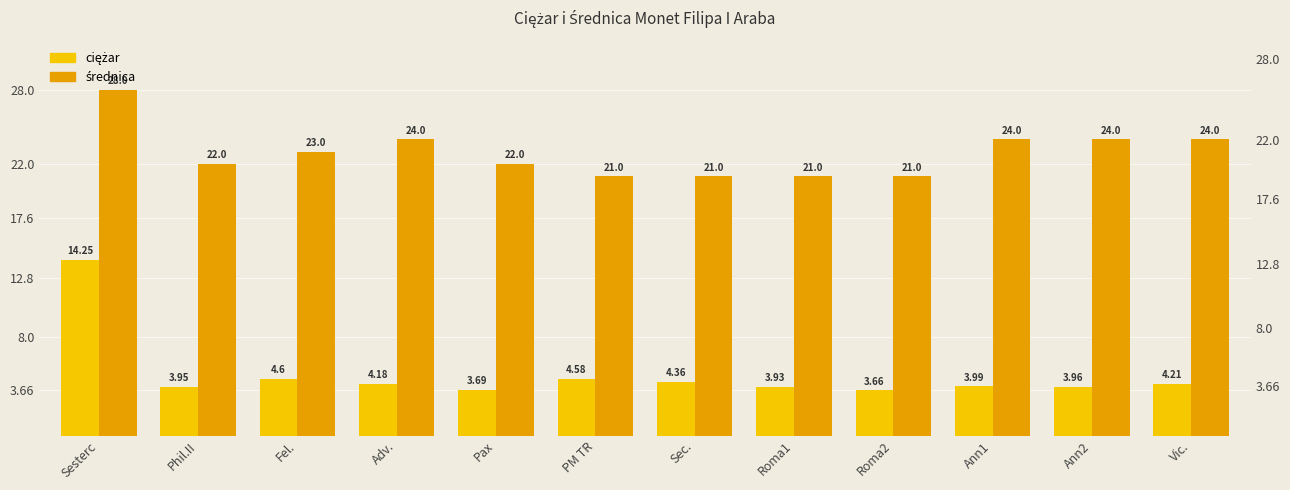

Which series has the largest total across all categories?

średnica